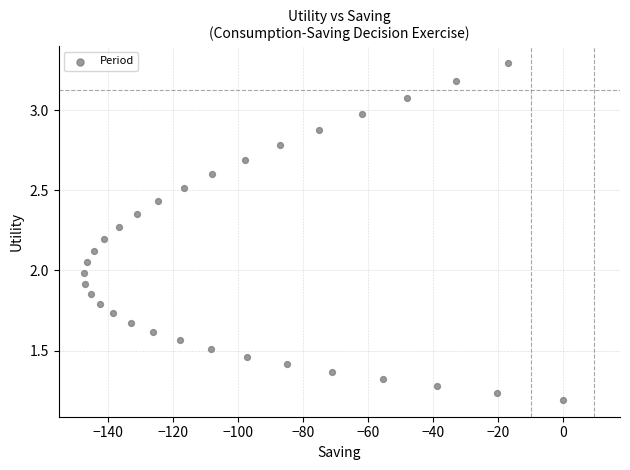

What is the range of X values (max minus min)?

147.3